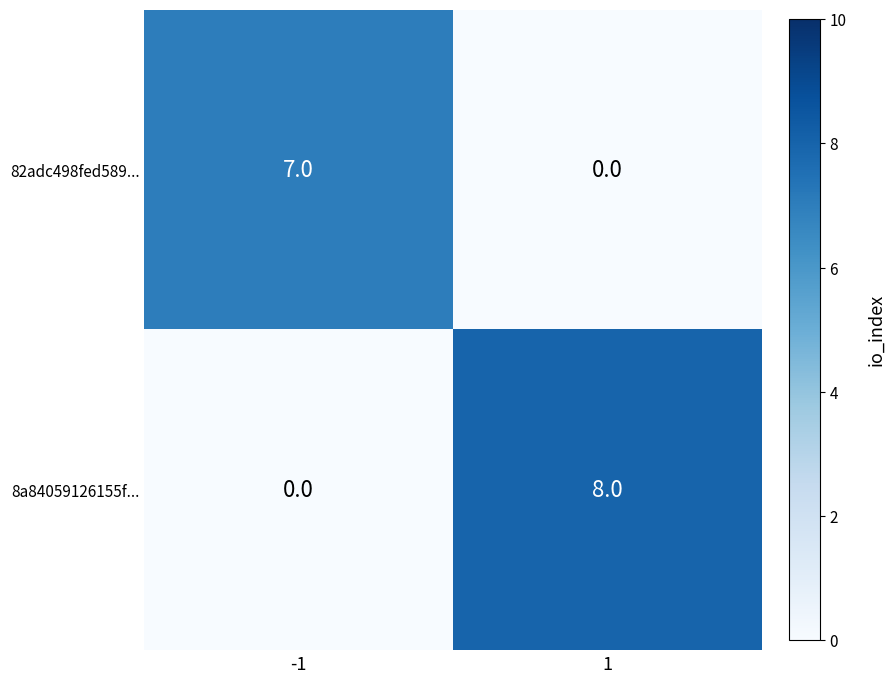

Rank the series by their average value, from highest to lowest.

8a84059126155f..., 82adc498fed589...